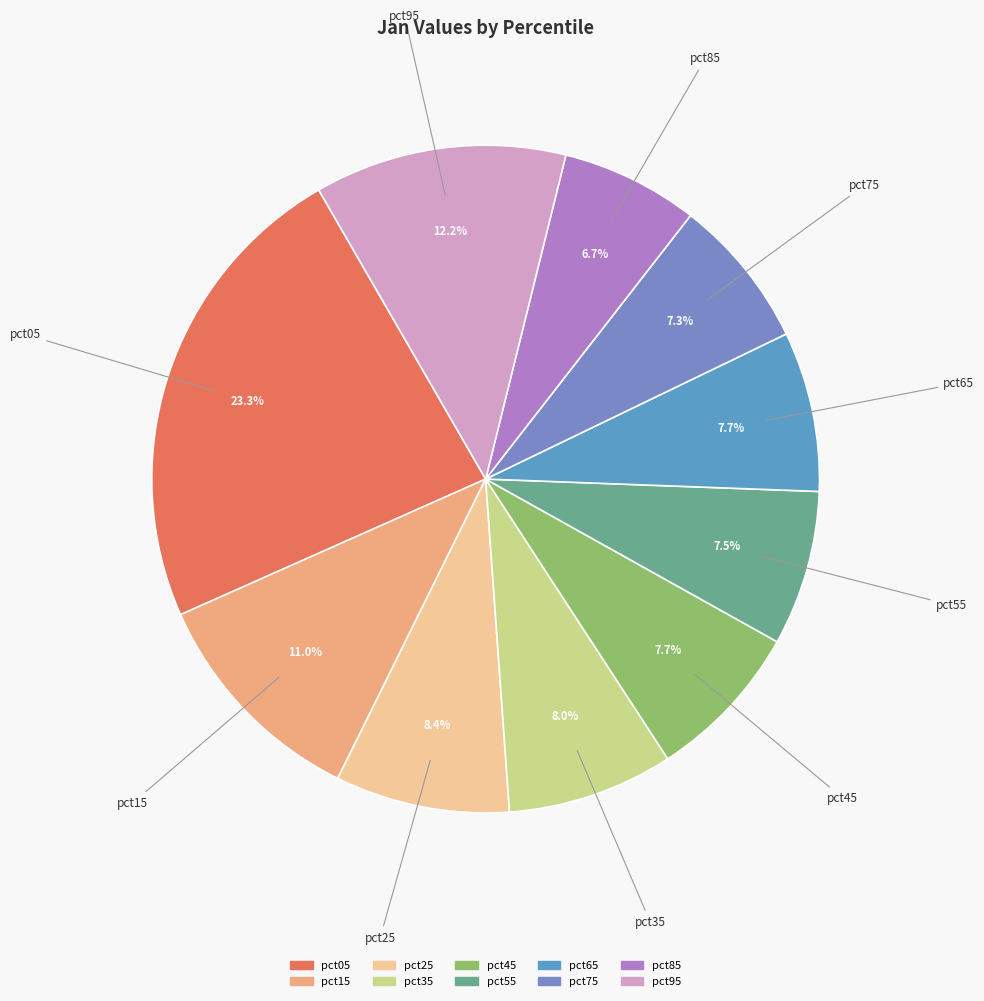

Which has a higher value, pct95 or pct35?

pct95